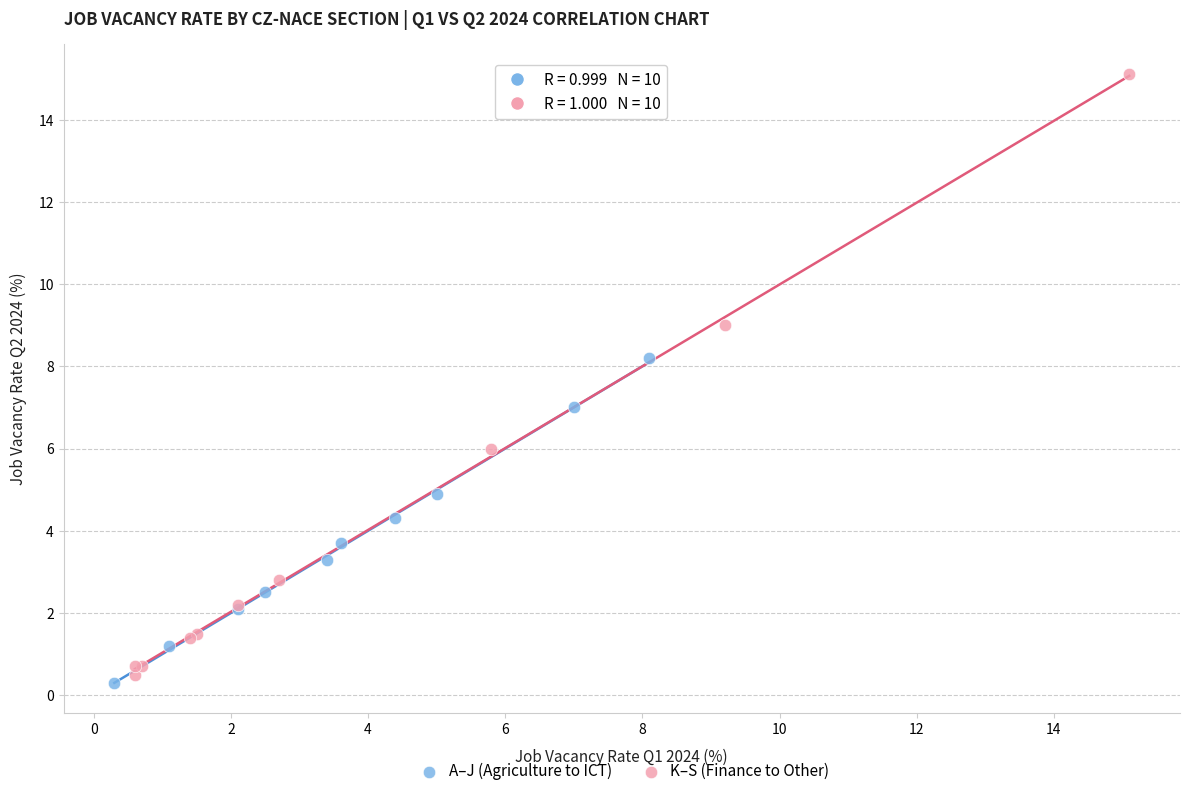

Which series reaches the maximum Y coordinate?

K–S (Finance to Other)